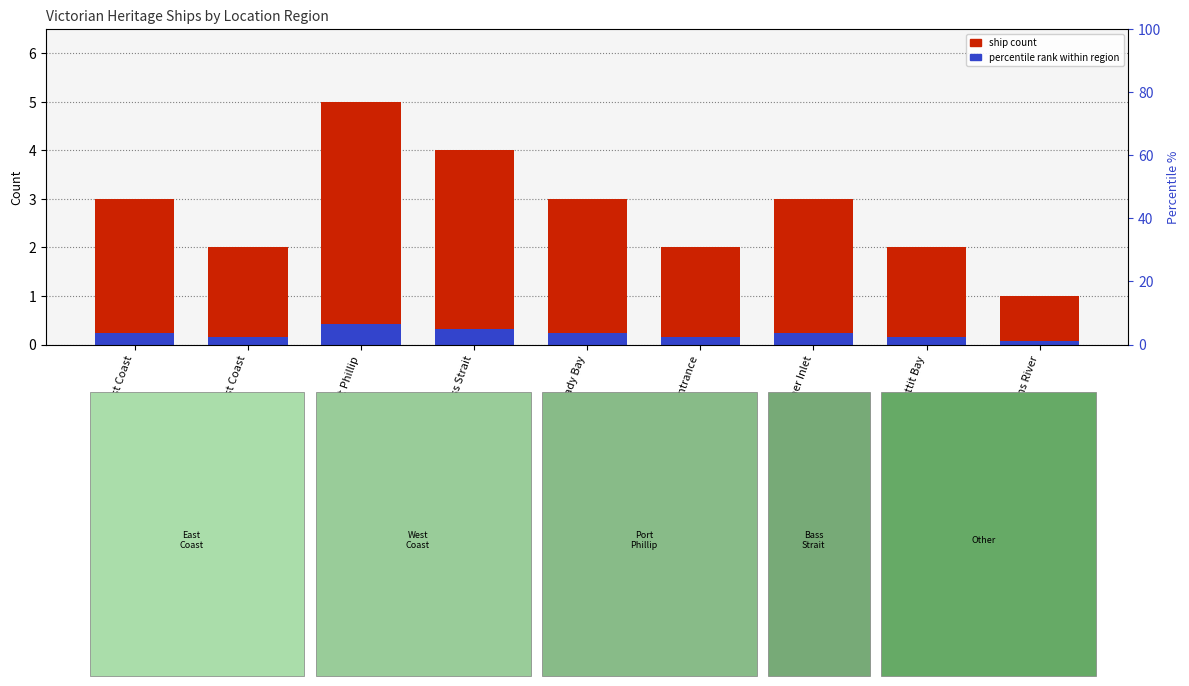

How many series are shown in this chart?

2